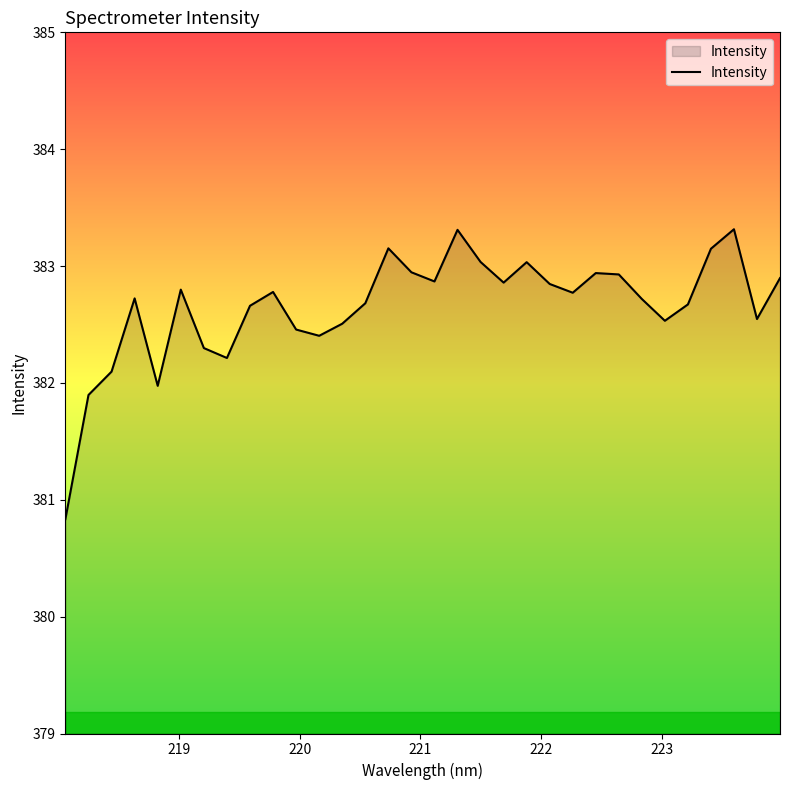

What is the smallest value displayed?

380.8